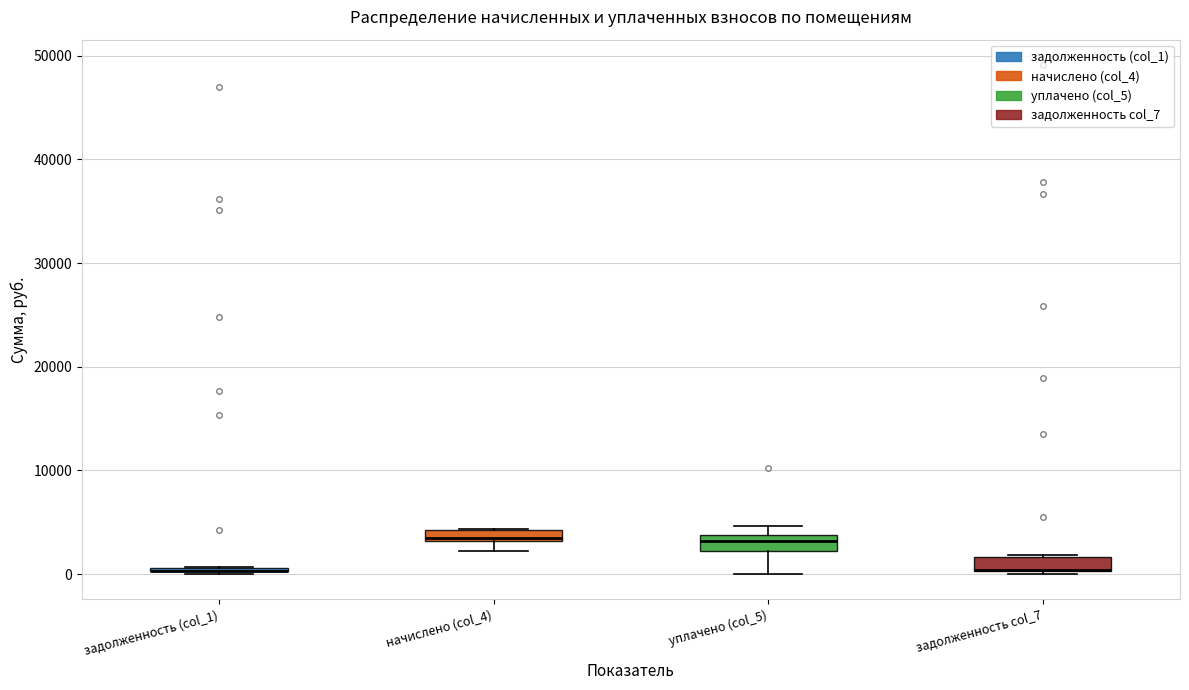

Where does the lower whisker of the box for уплачено (col_5) end on the y-axis? The values are not printed on the chart, so give them approximately, as read against the axis.

0